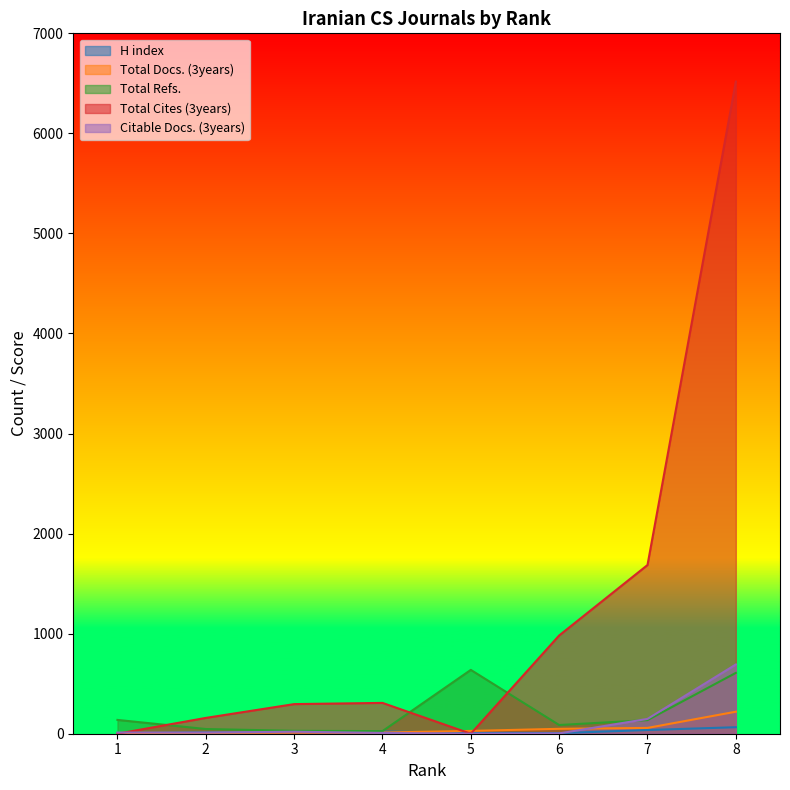

Is it true that Citable Docs. (3years) equals 11 at 2?

True